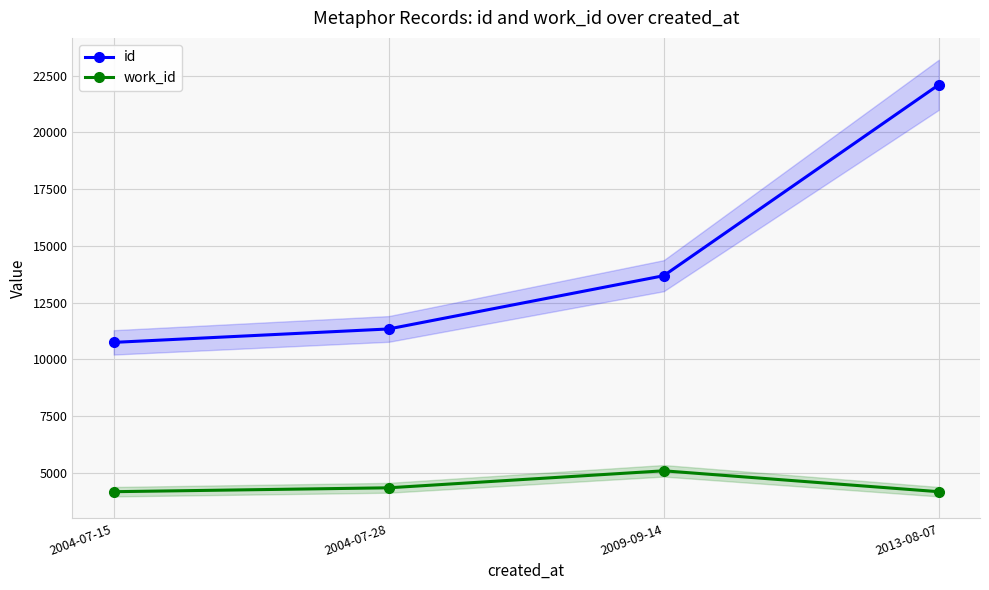

At which category is the sum across all series the highest?

2013-08-07